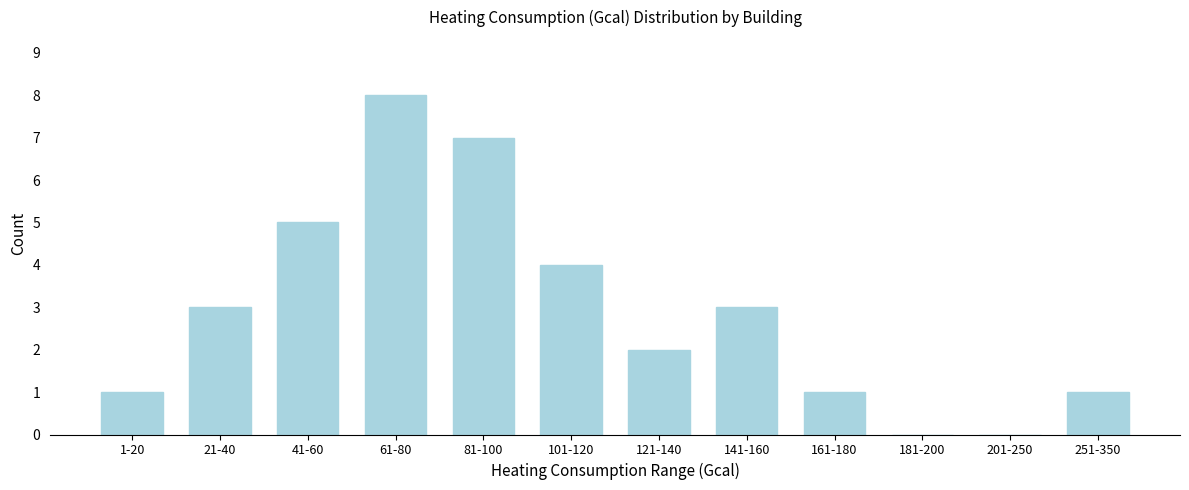

Reading left to right, list all the values displayed in this chart.

1-20=1	21-40=3	41-60=5	61-80=8	81-100=7	101-120=4	121-140=2	141-160=3	161-180=1	181-200=0	201-250=0	251-350=1